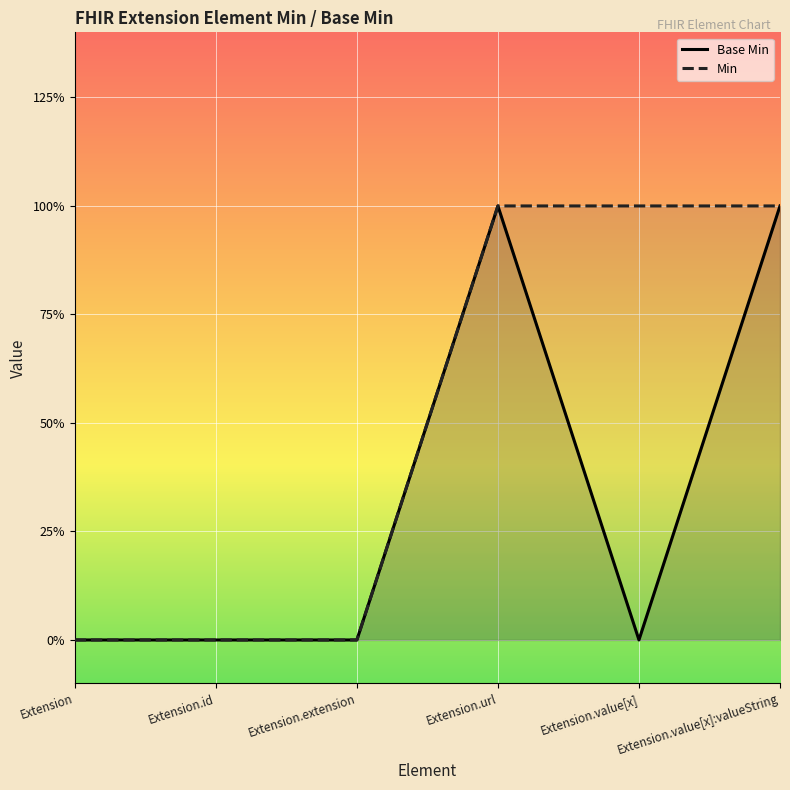

Reading left to right, transcribe all the data shown in this chart.

0	0	0	1	0	1